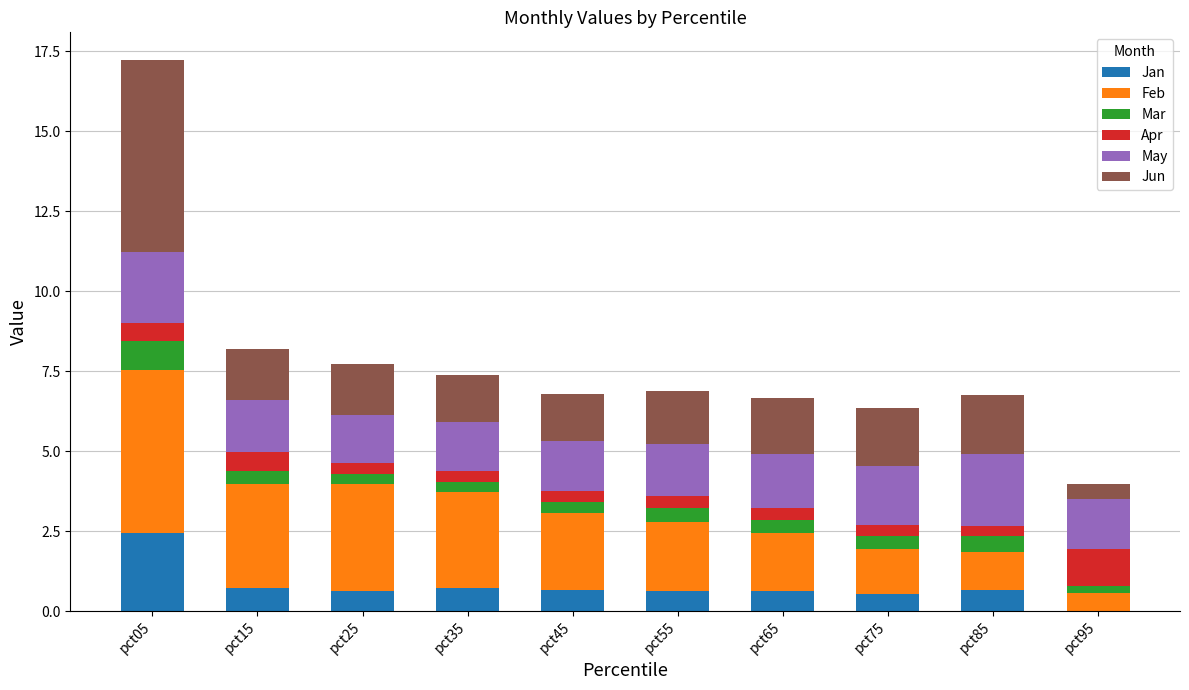

What value does the Jan series have at pct55?

0.6